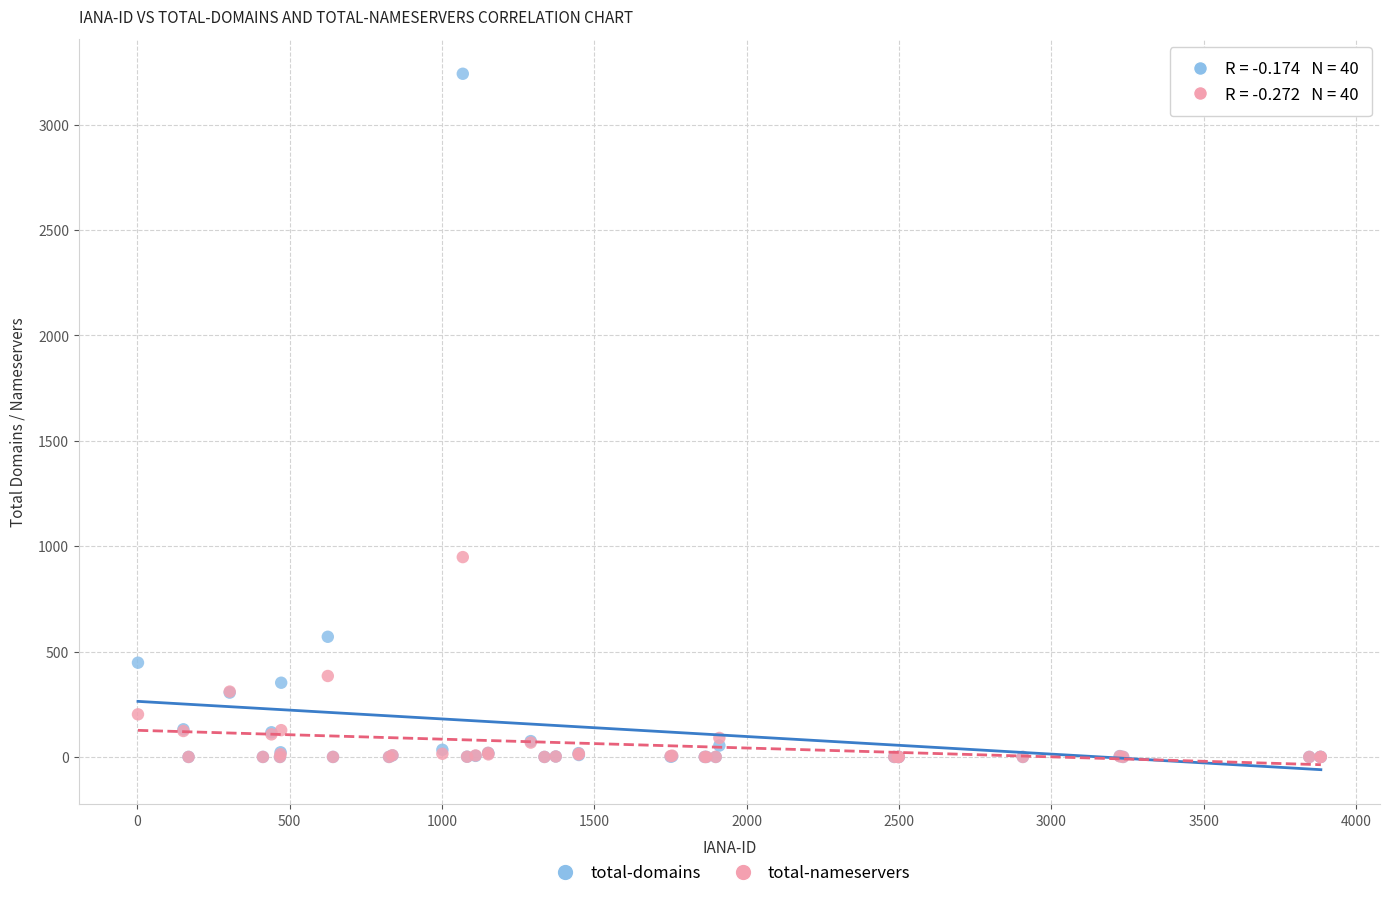

What are all the series names shown in the legend?

total-domains, total-nameservers